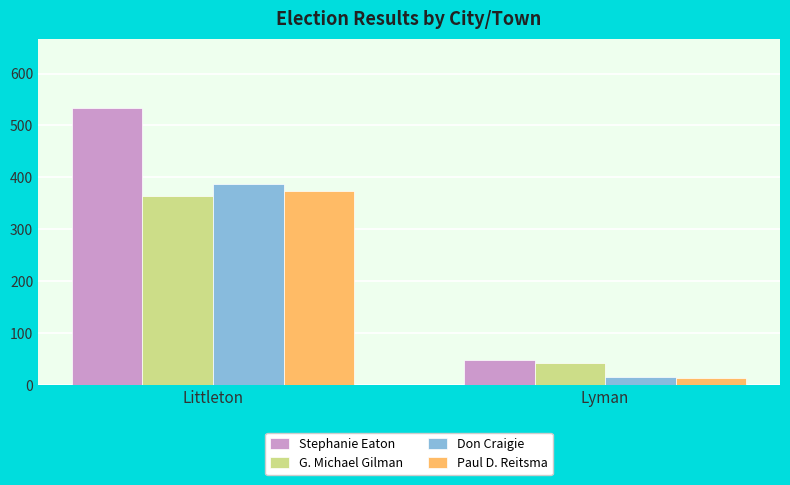

At which category is the sum across all series the highest?

Littleton